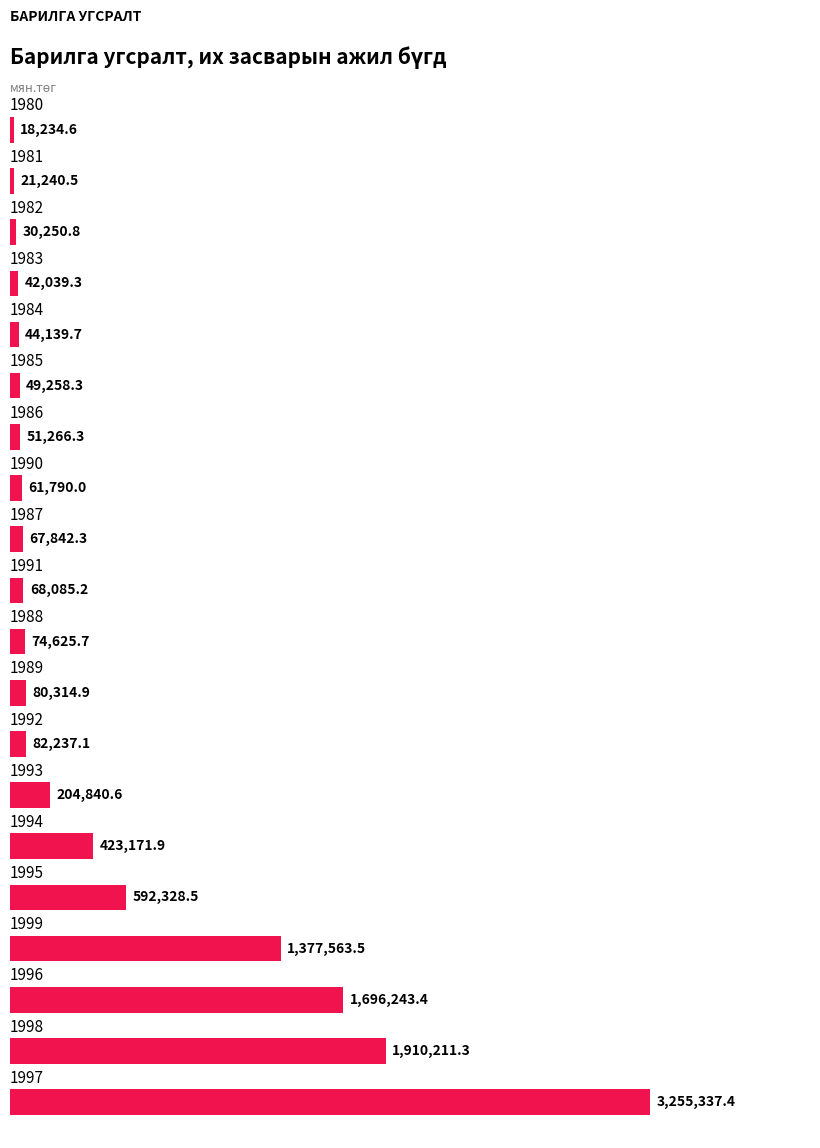

What is the smallest value displayed?

18234.6